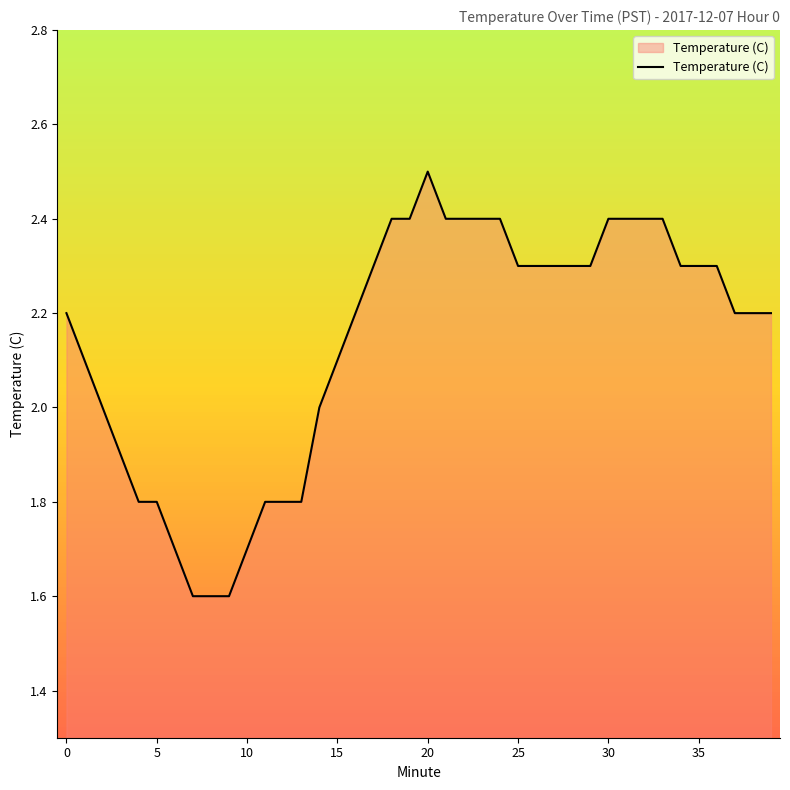

What is the maximum value shown in the chart?

2.5